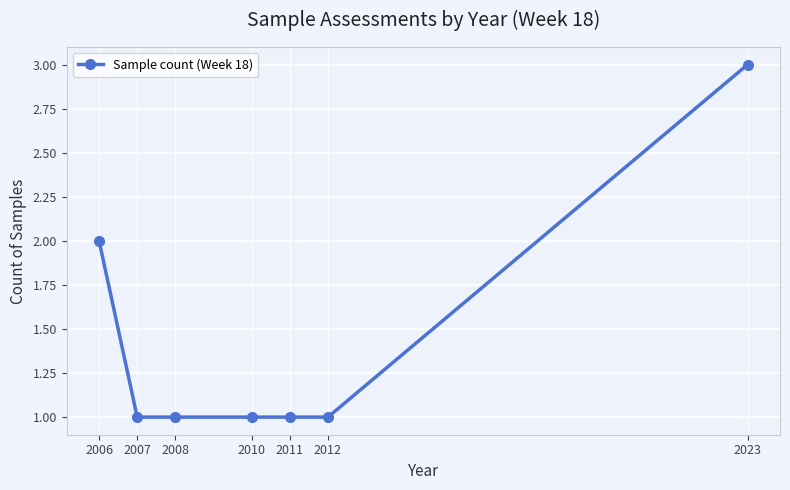

Where is the data nearest to the value 2?

2006